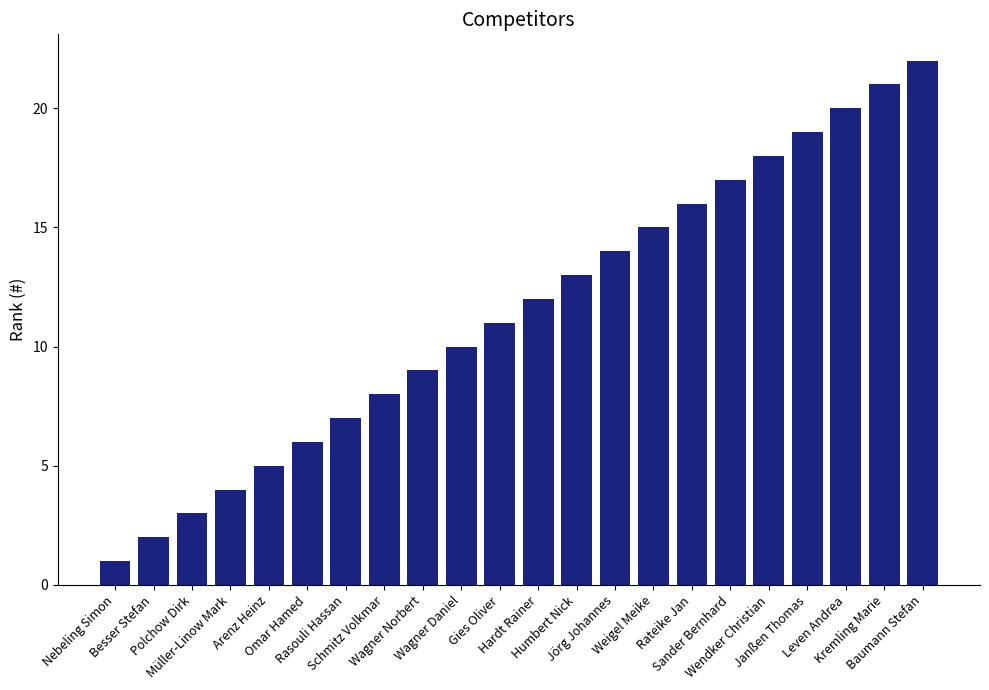

Which category has the lowest value across all series?

Nebeling Simon